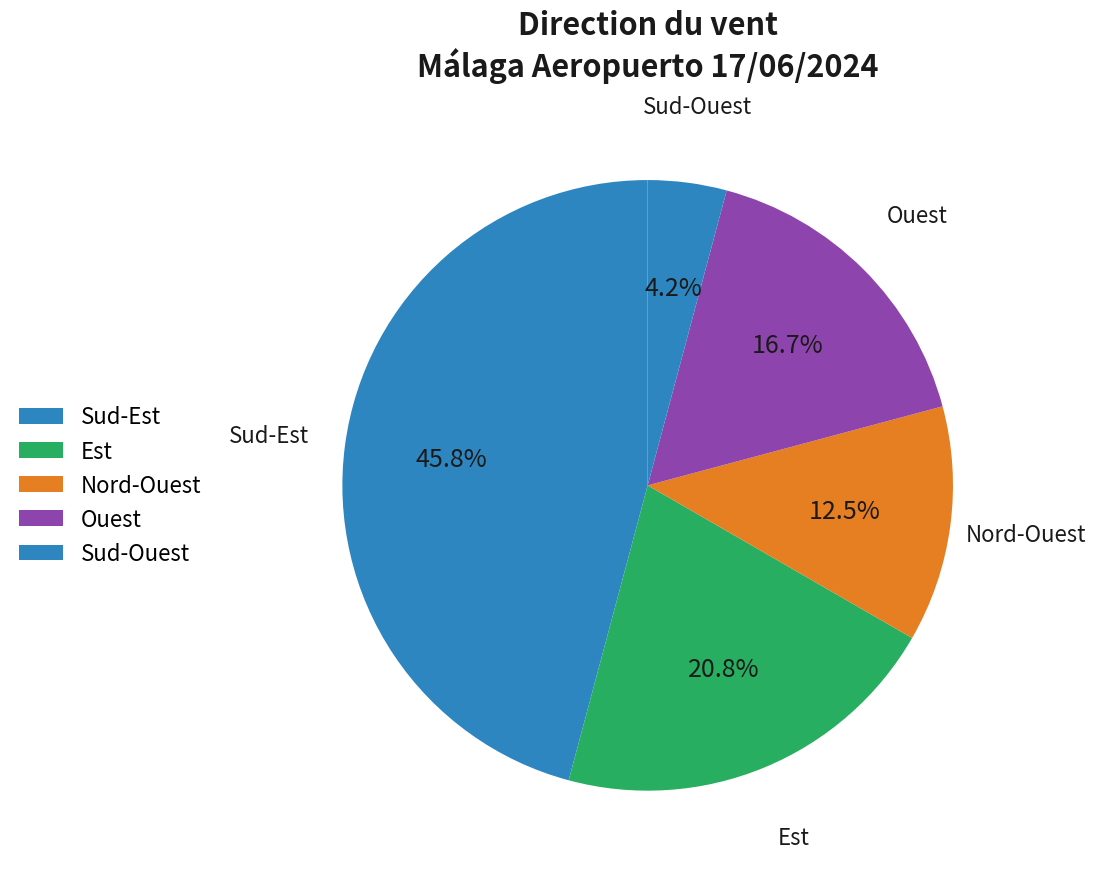

How many segments does this pie chart have?

5